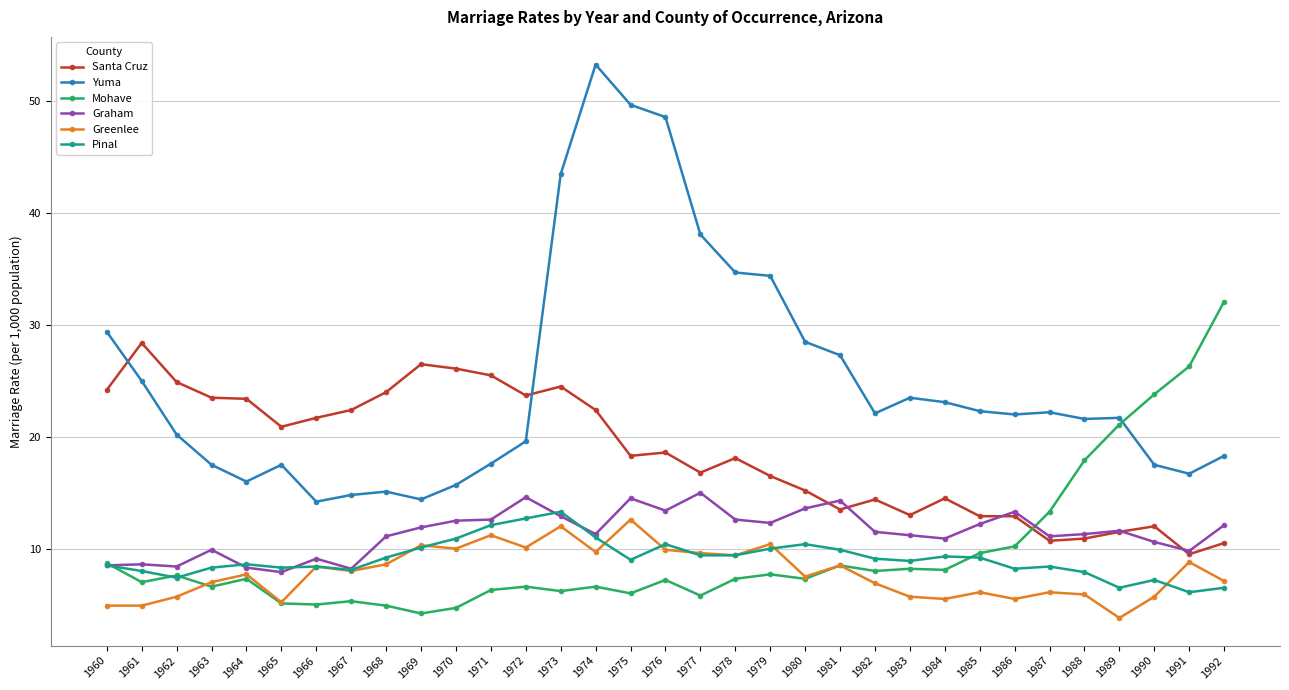

What are all the series names shown in the legend?

Santa Cruz, Yuma, Mohave, Graham, Greenlee, Pinal